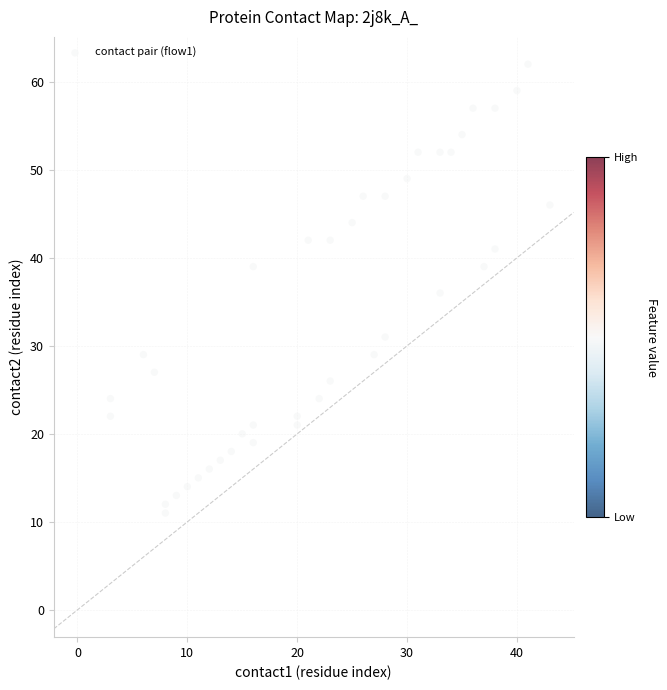

What is the range of X values (max minus min)?

40